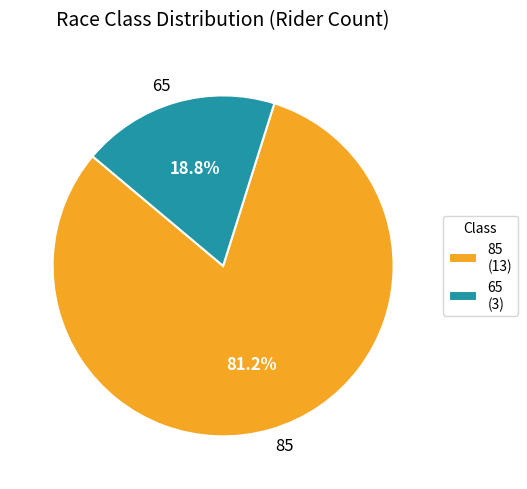

To the nearest percent, what portion does 85 represent?

81%